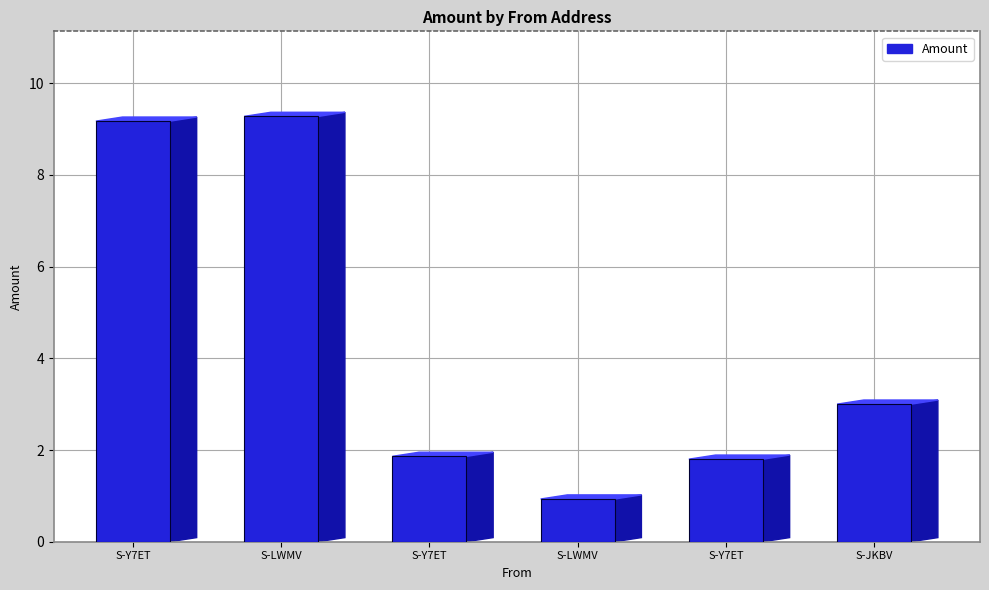

Are the bars grouped side by side (vs. stacked)?

No